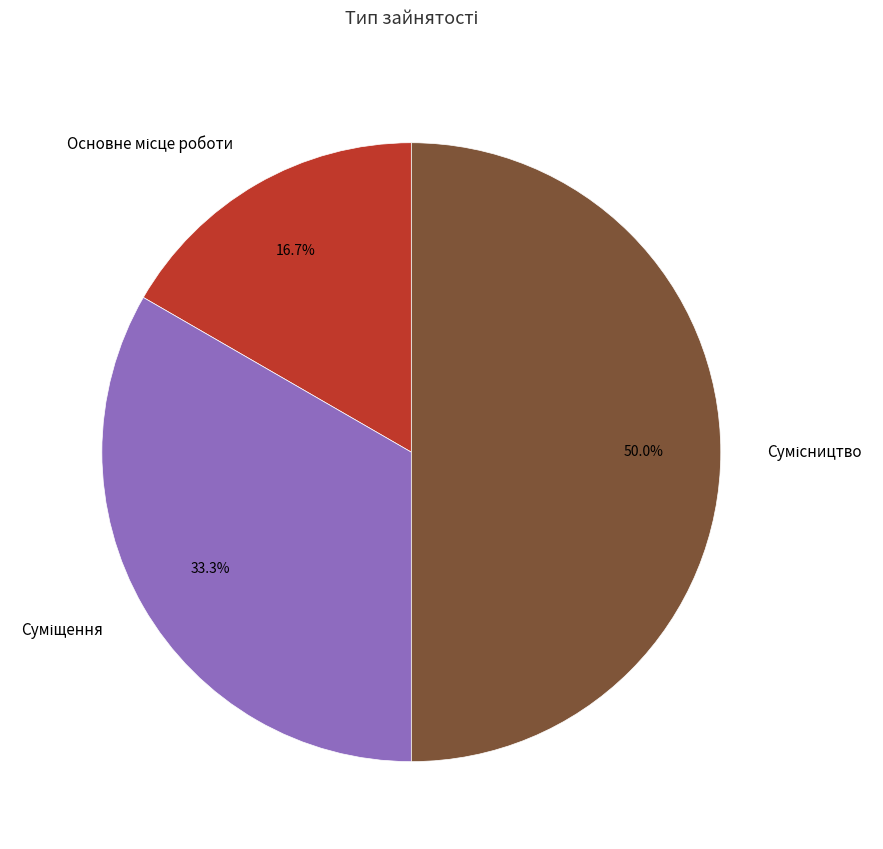

To the nearest percent, what is the difference between the largest and smallest slice percentages?

33%